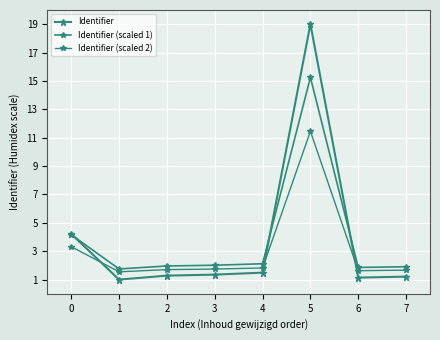

What is the average value of the Identifier (scaled 1) series?

3.9